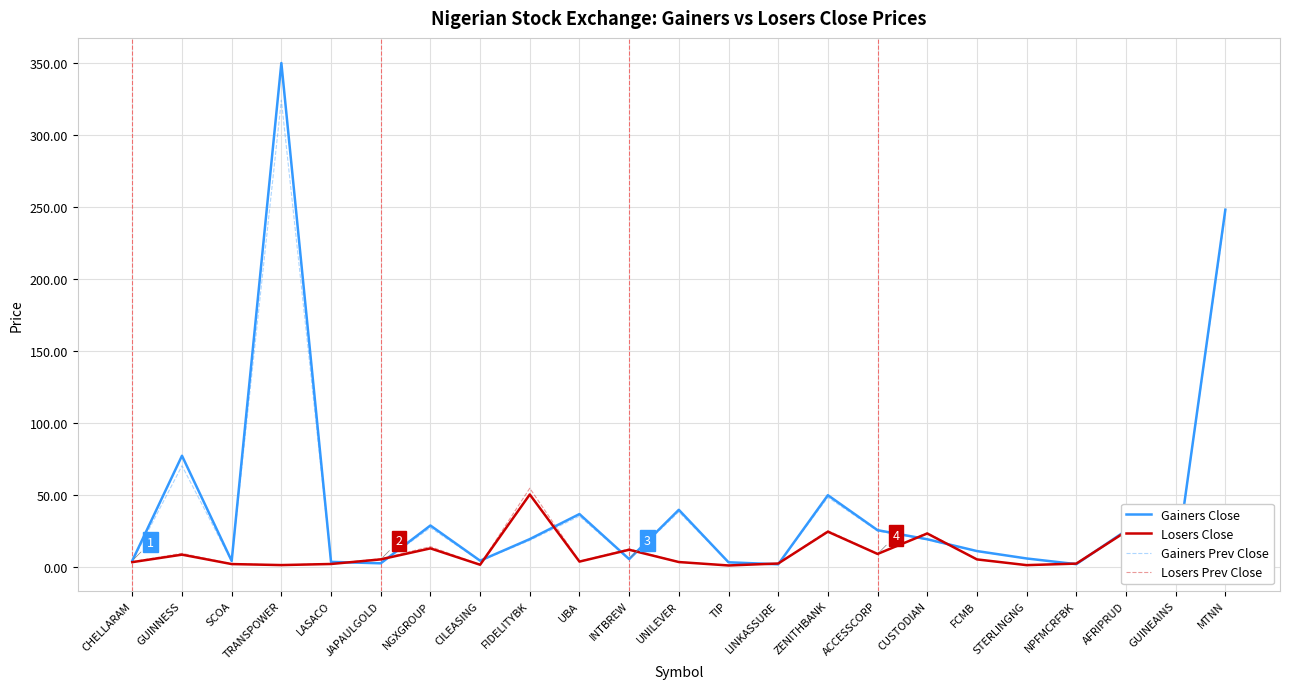

How many lines are shown in the chart?

4